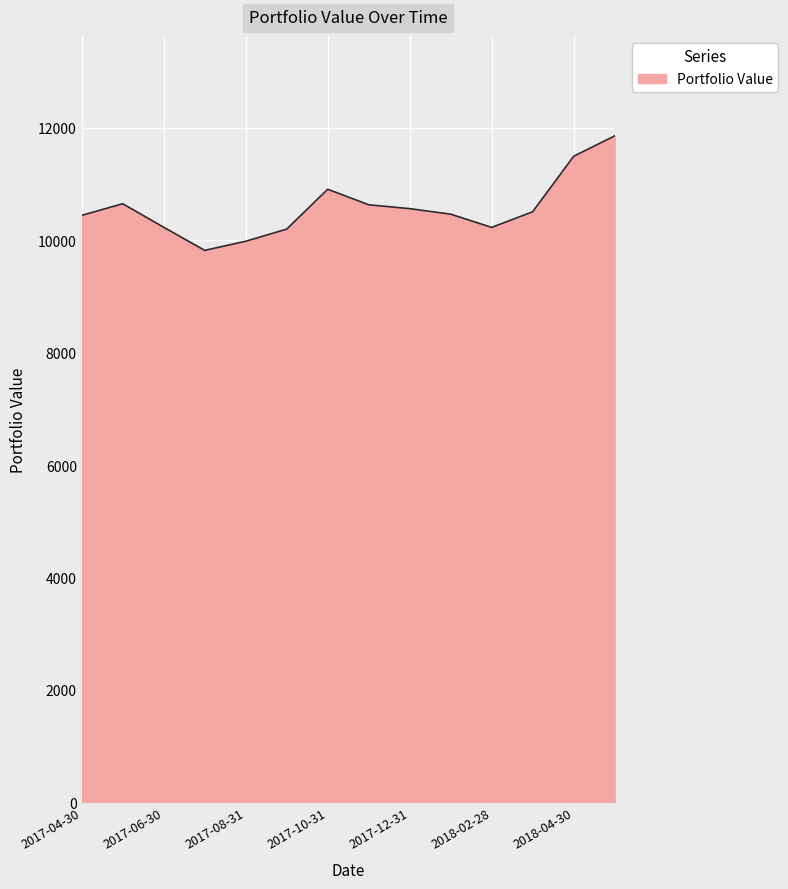

What is the maximum value shown in the chart?

11855.1